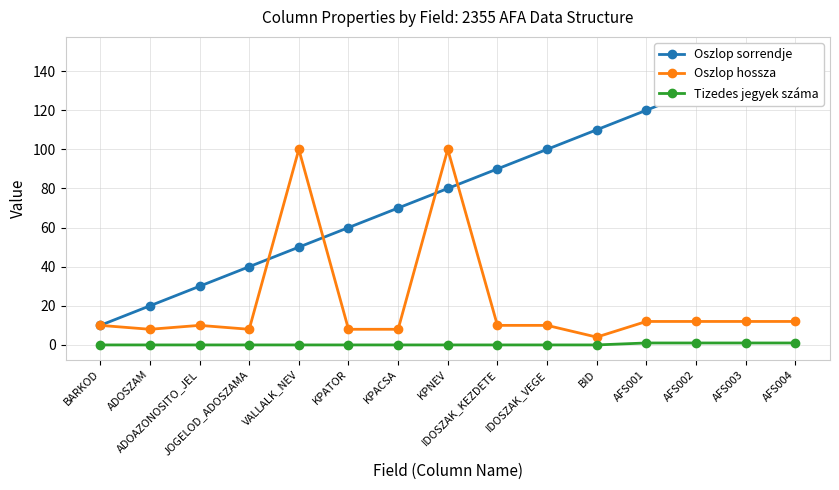

Where does the Oszlop hossza series first go above 10?

VALLALK_NEV